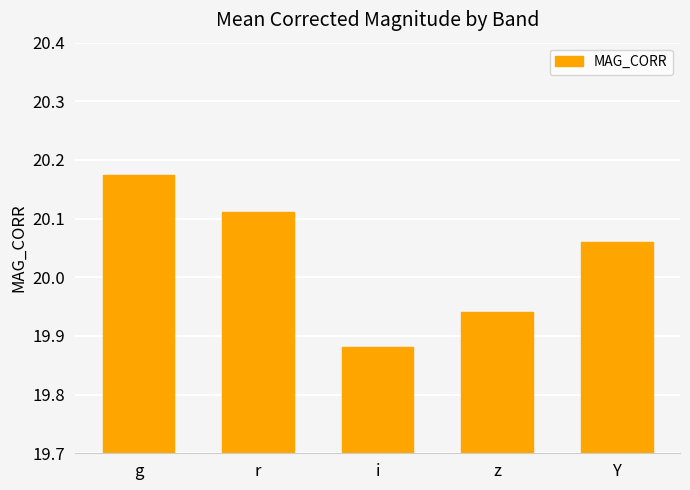

Does the chart contain stacked bars?

No